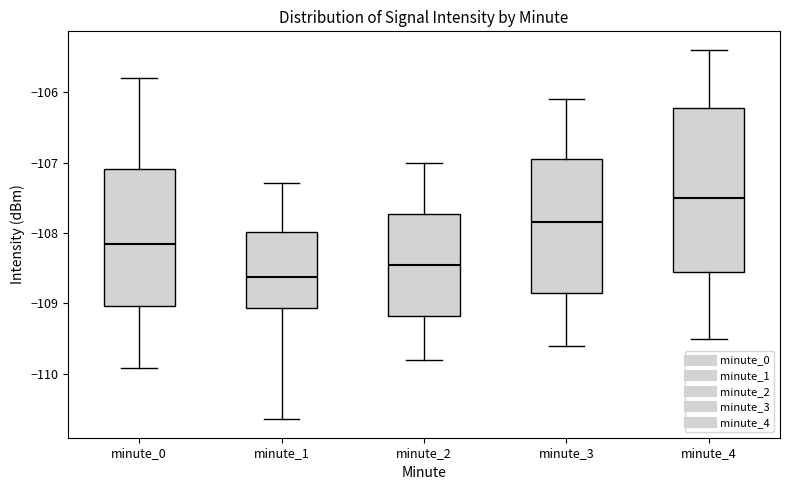

Which box has the highest median line?

minute_4